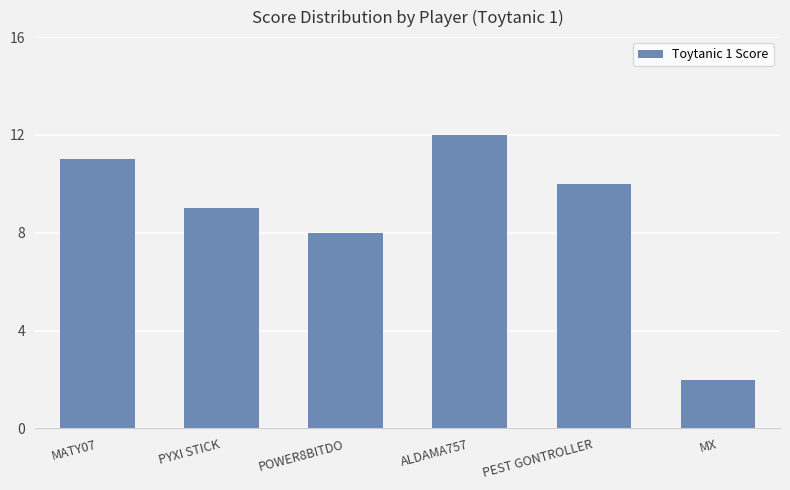

Rank the categories by value from lowest to highest.

MX, POWER8BITDO, PYXI STICK, PEST GONTROLLER, MATY07, ALDAMA757